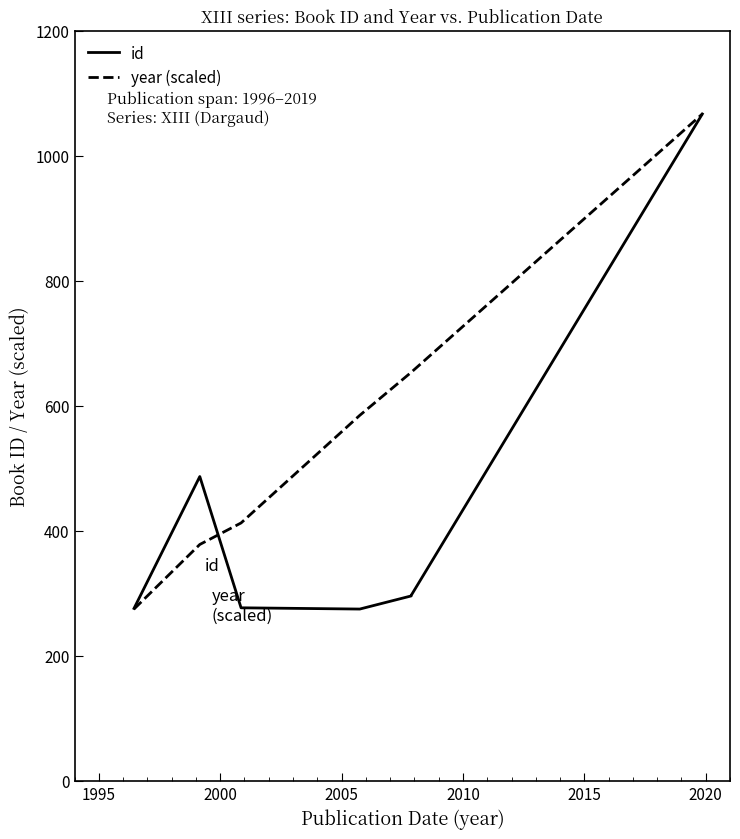

At how many categories does at least one series exceed 753?

1